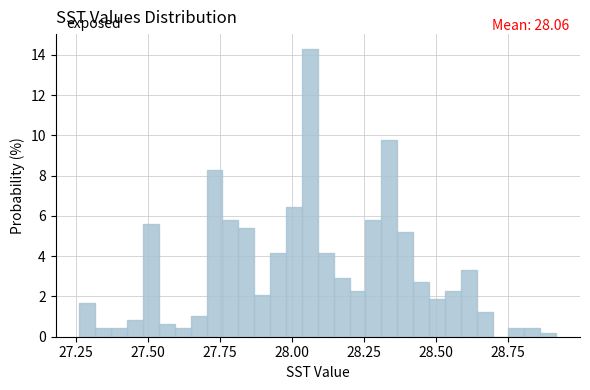

Around what value on the x-axis is the tallest bar? Give the approximate position of its centre, as read against the axis.

28.05